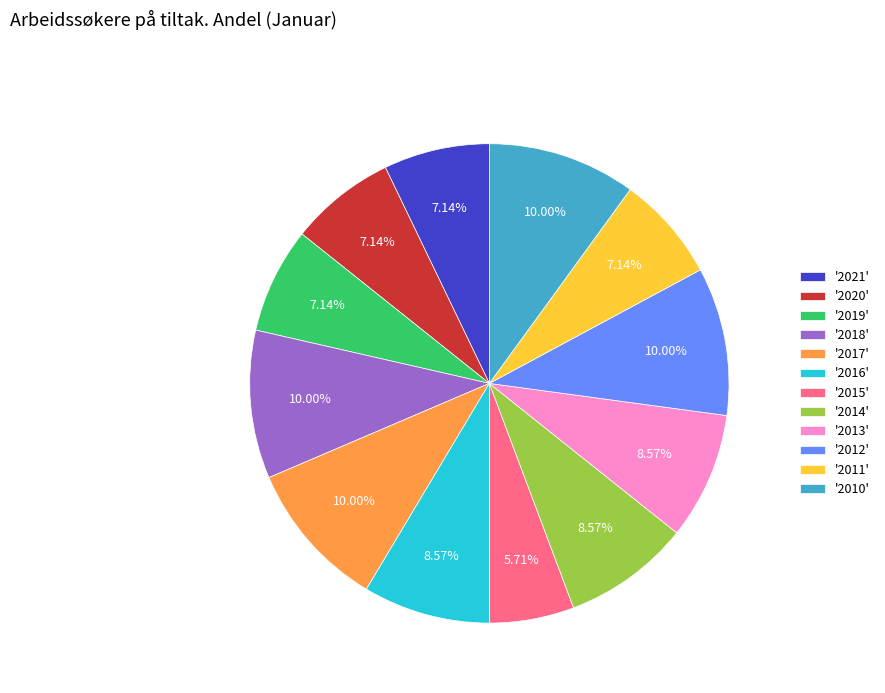

Is there any slice that represents more than half of the pie?

No